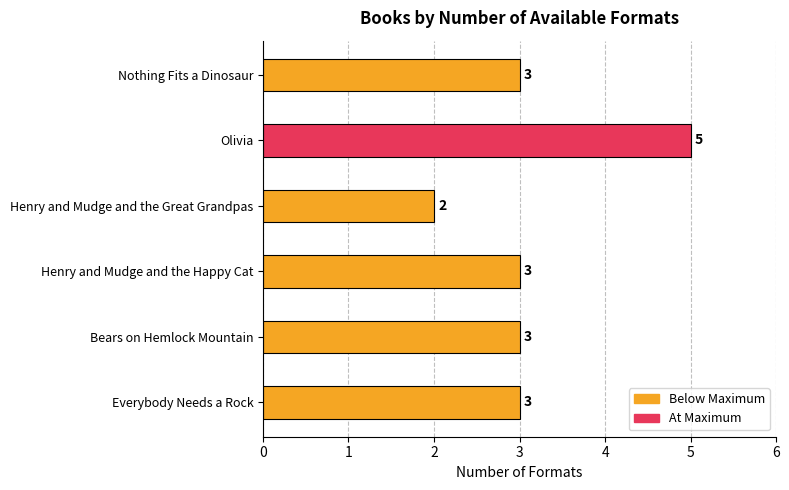

What value does the data have at Everybody Needs a Rock?

3